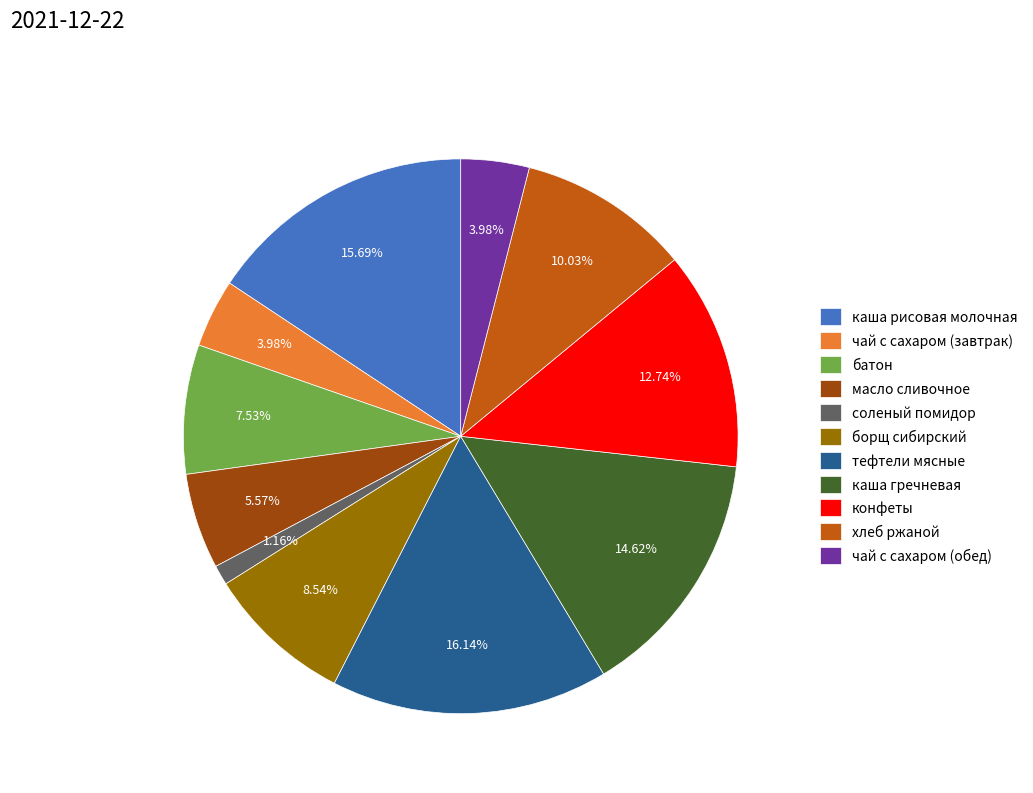

Which slice is the smallest?

соленый помидор